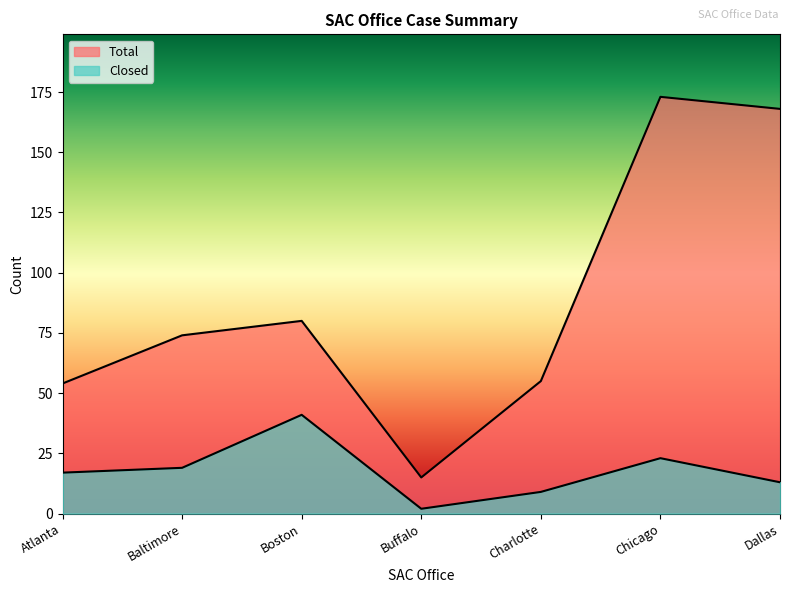

At which category does the chart reach its peak across all series?

Chicago